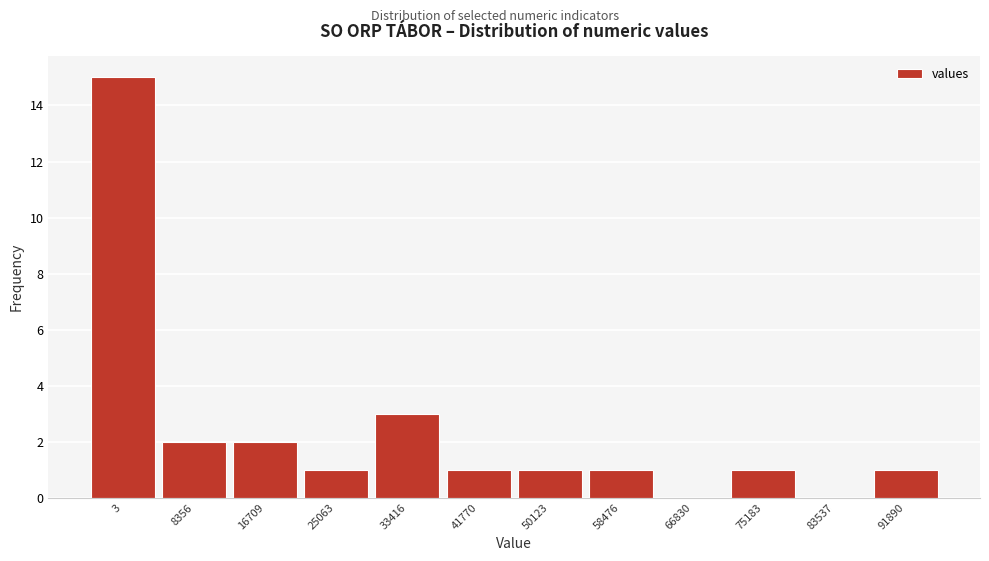

Reading left to right, list all the values displayed in this chart.

3=15	8356=2	16709=2	25063=1	33416=3	41770=1	50123=1	58476=1	66830=0	75183=1	83537=0	91890=1